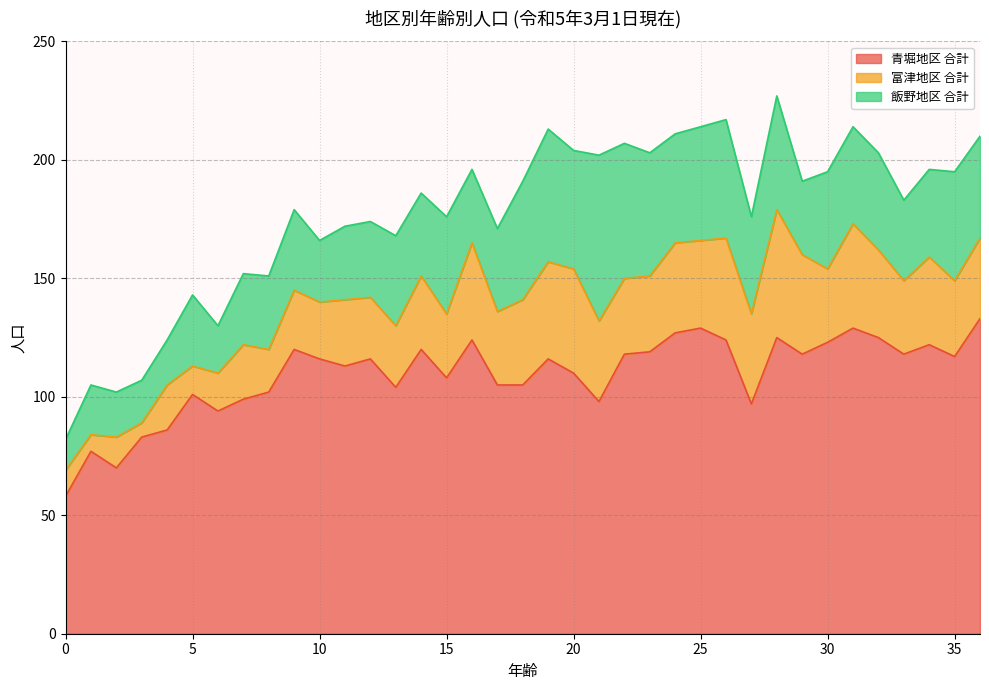

What is the value of the 富津地区 合計 point at the 20th from the left?

41